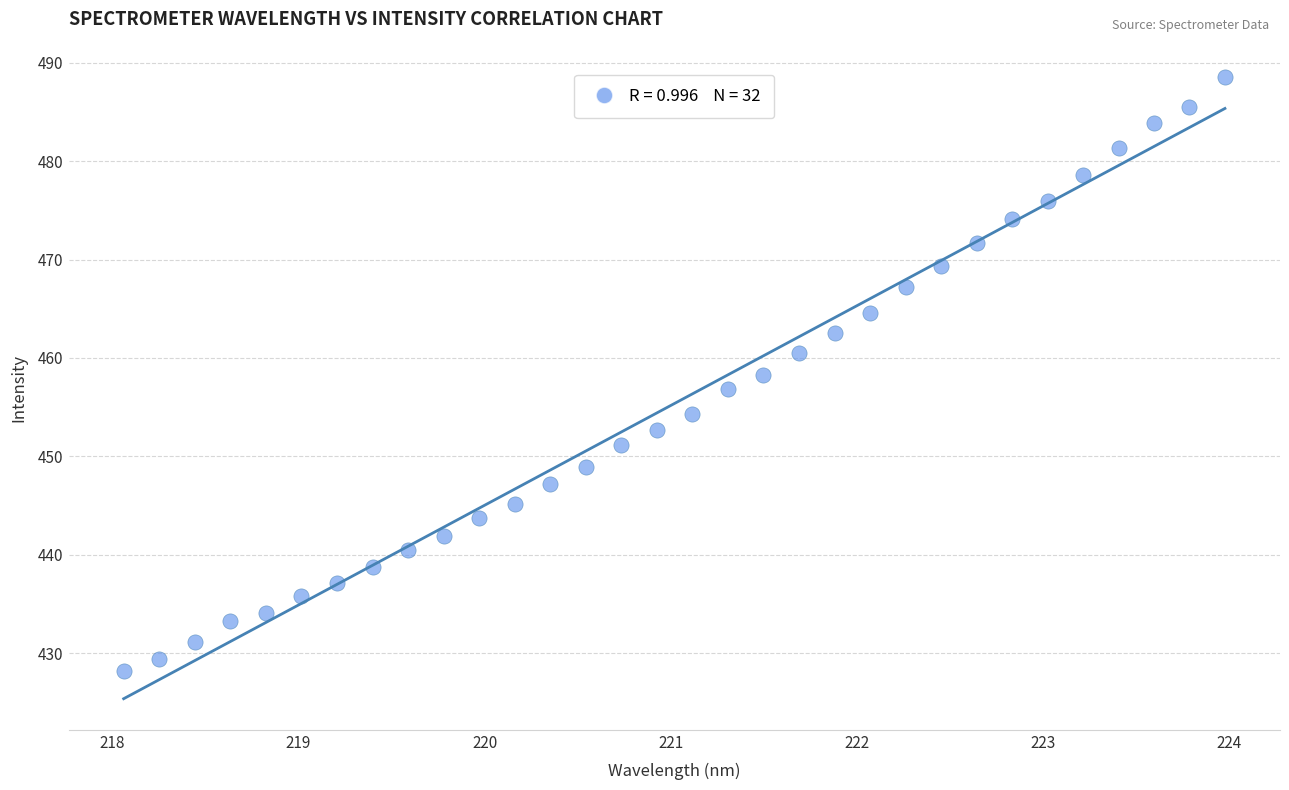

What is the range of X values (max minus min)?

5.9